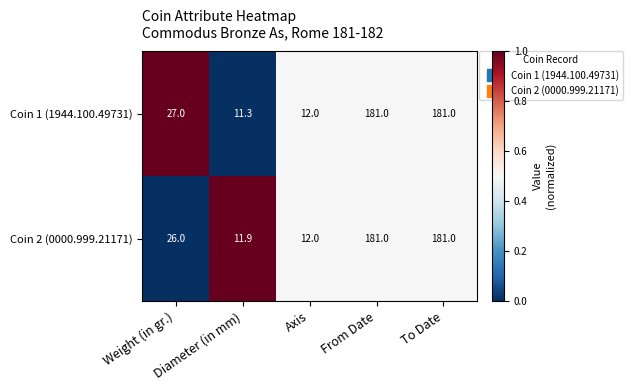

How many data points does each series have?

5